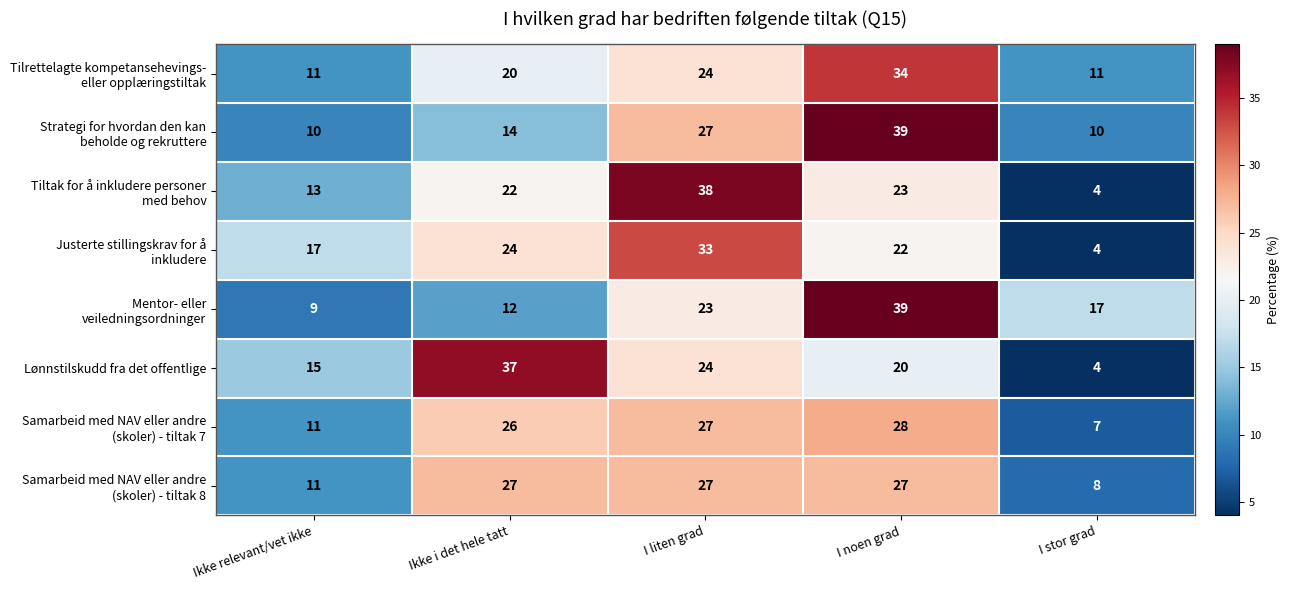

Count the Lønnstilskudd fra det offentlige values in the range 15 to 24.

3